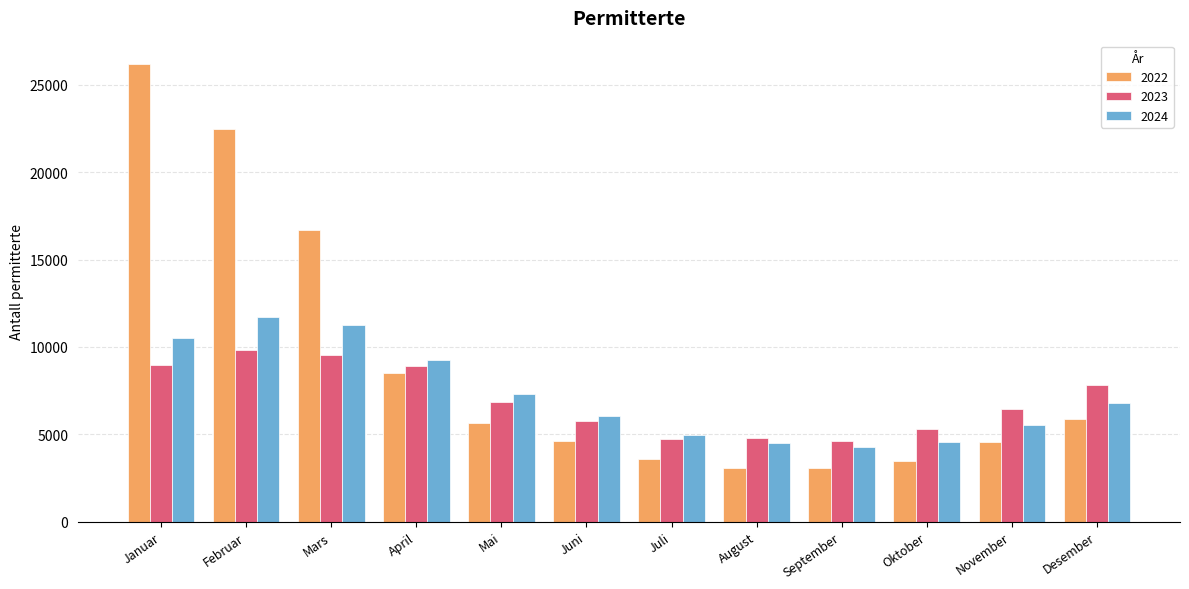

Is it true that 2024 equals 5528 at November?

True